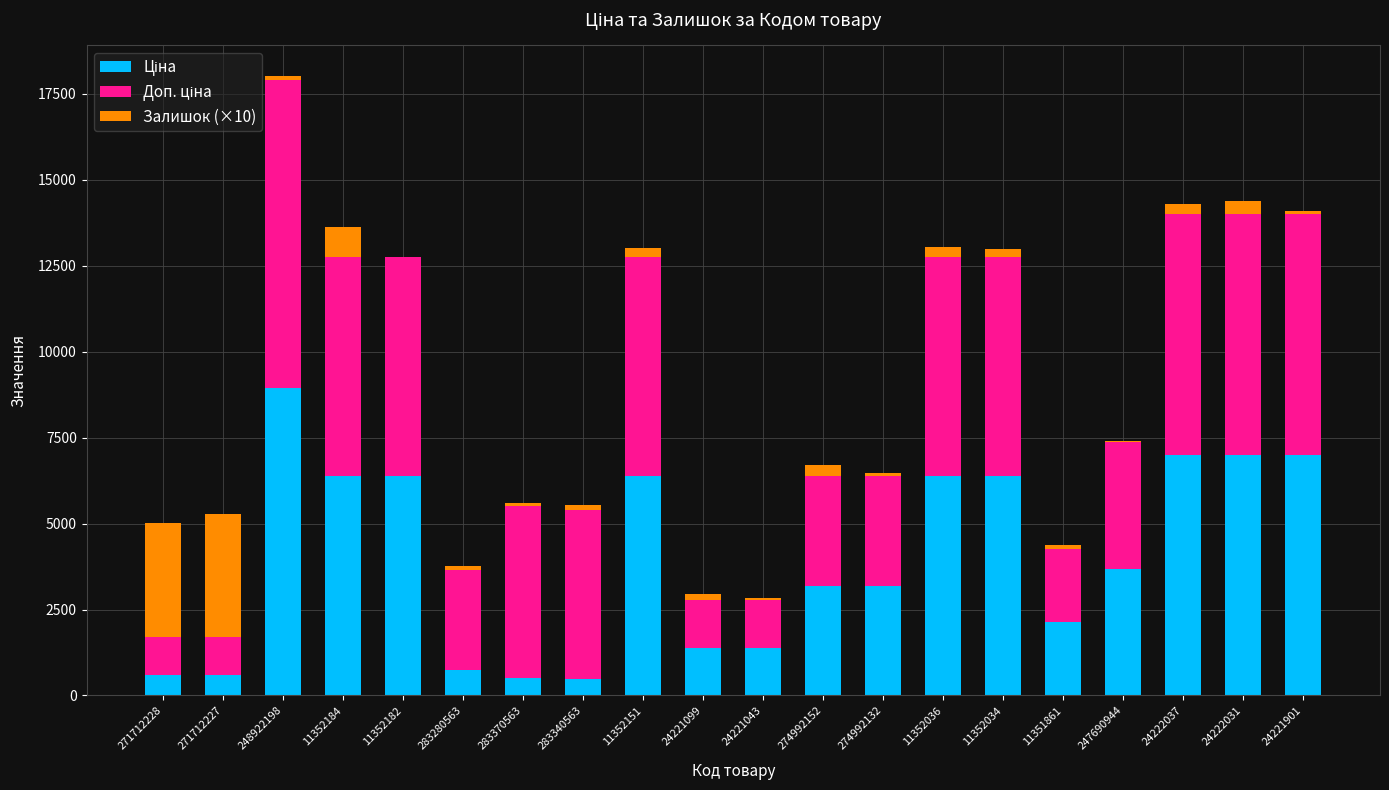

At which category is the sum across all series the highest?

248922198